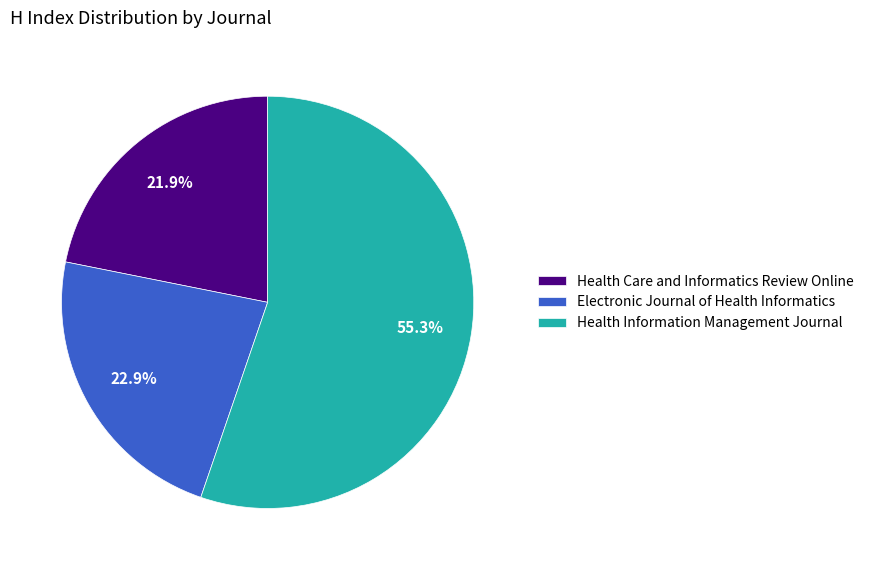

Approximately how many times larger is the value at Health Care and Informatics Review Online compared to Electronic Journal of Health Informatics?

1.0